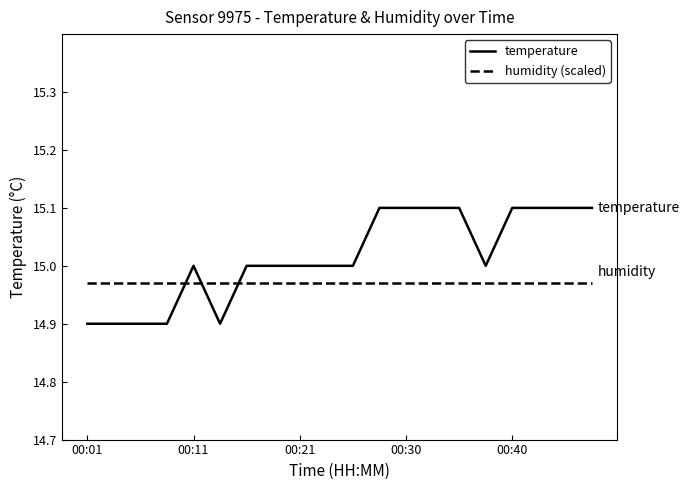

Which series has the widest spread of values?

temperature